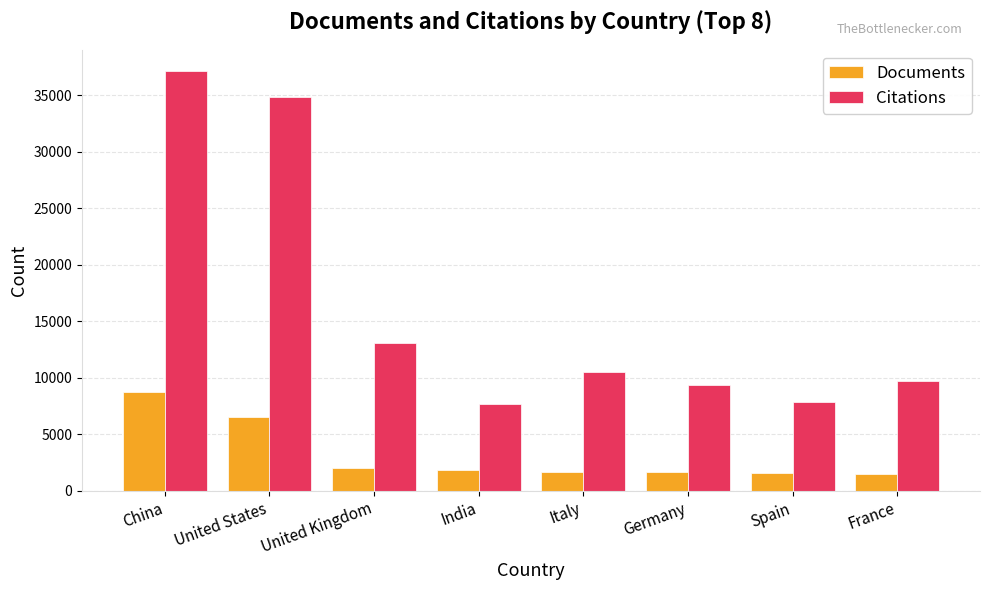

At which label does Documents first exceed 1872?

China